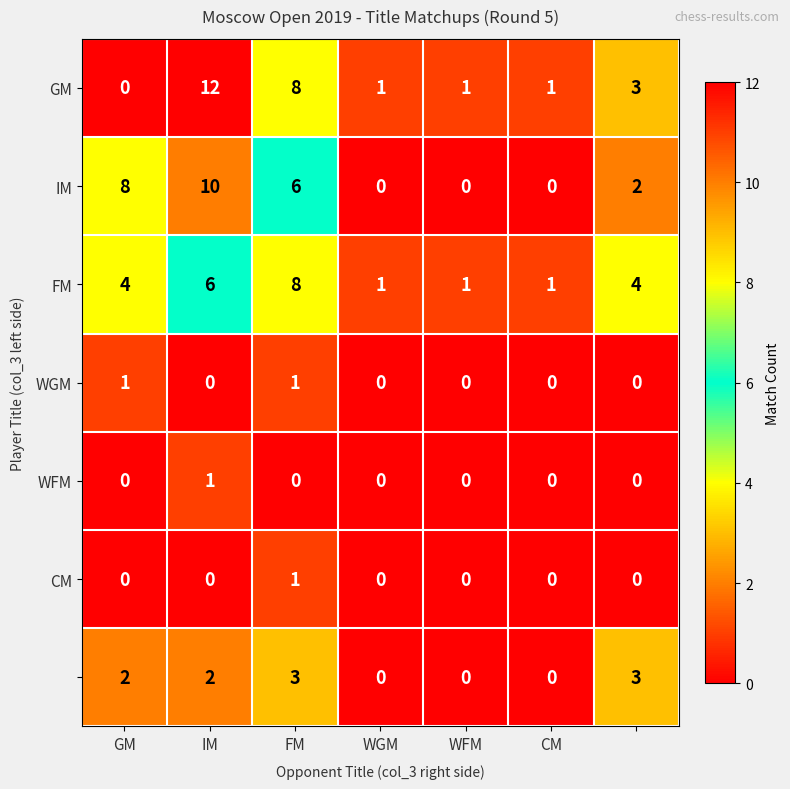

Count the number of data series in this chart.

7